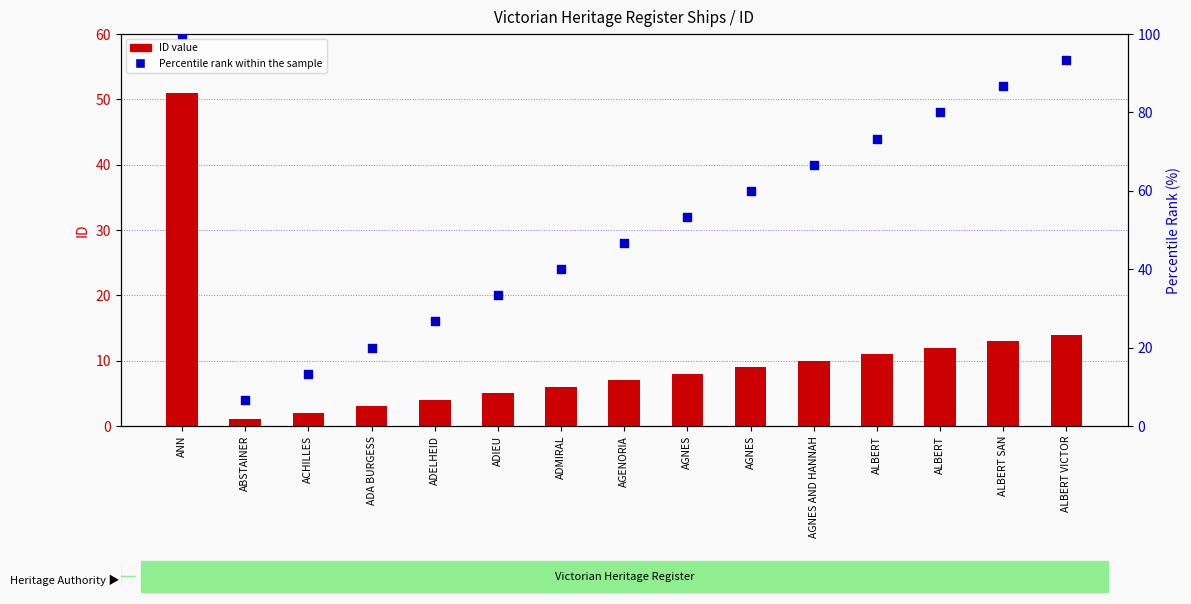

Which series contains the highest Y value?

Percentile rank within the sample